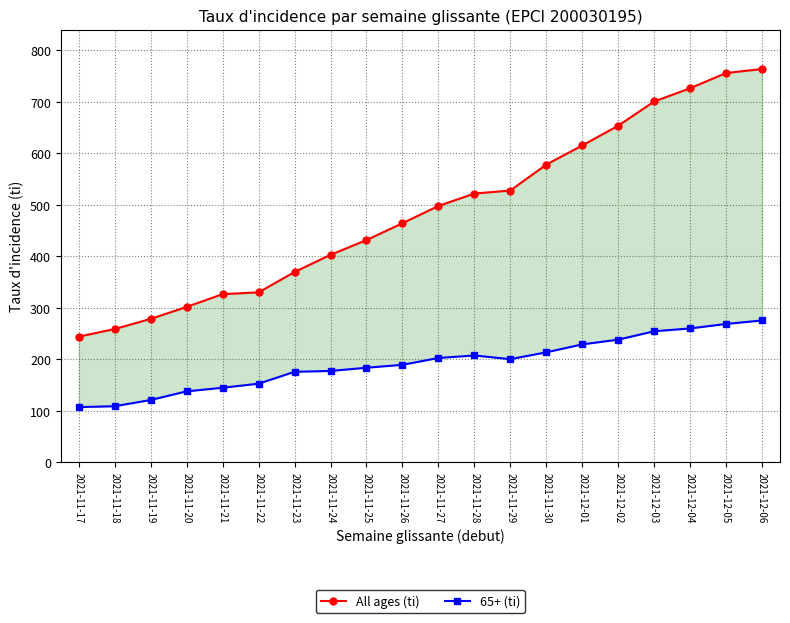

Which series has the largest range (max minus min)?

All ages (ti)